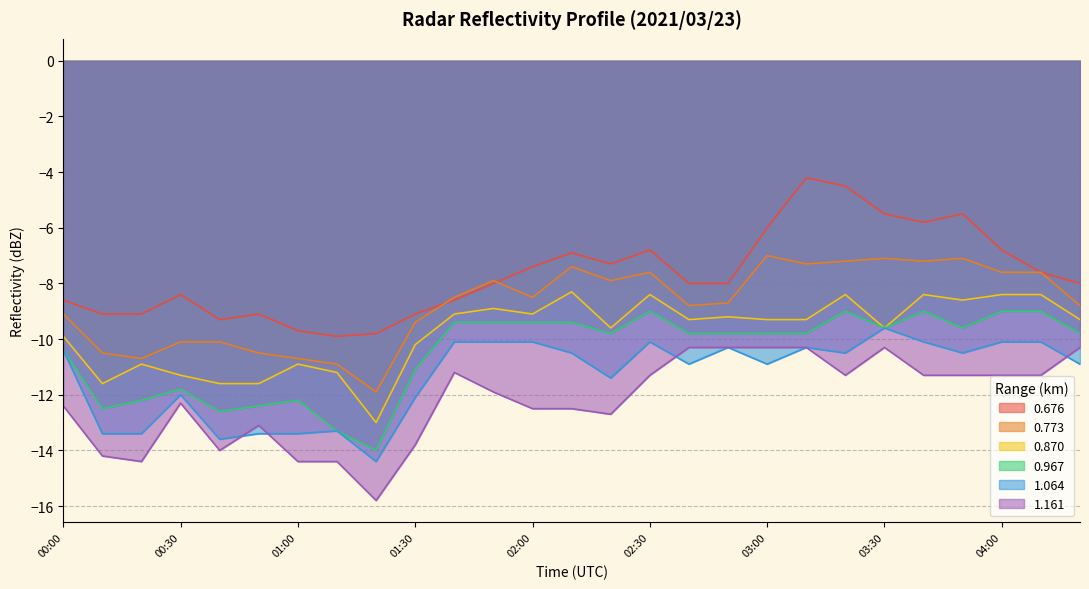

What is the difference between the maximum and minimum values in the 0.773 series?

4.9